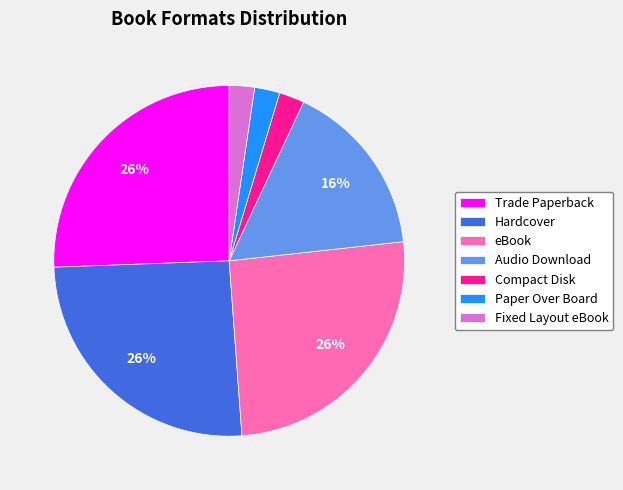

How many segments does this pie chart have?

7